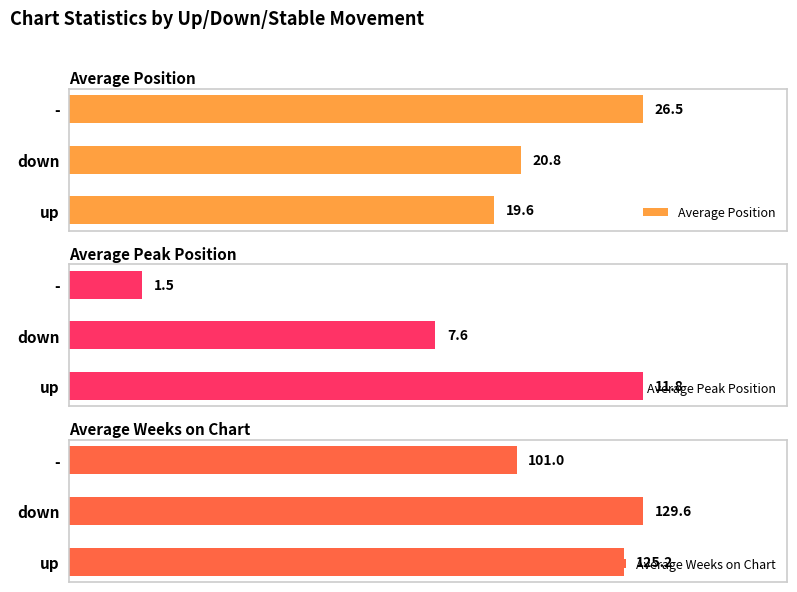

Between 0 and 5, which series saw the biggest shift?

Average Weeks on Chart